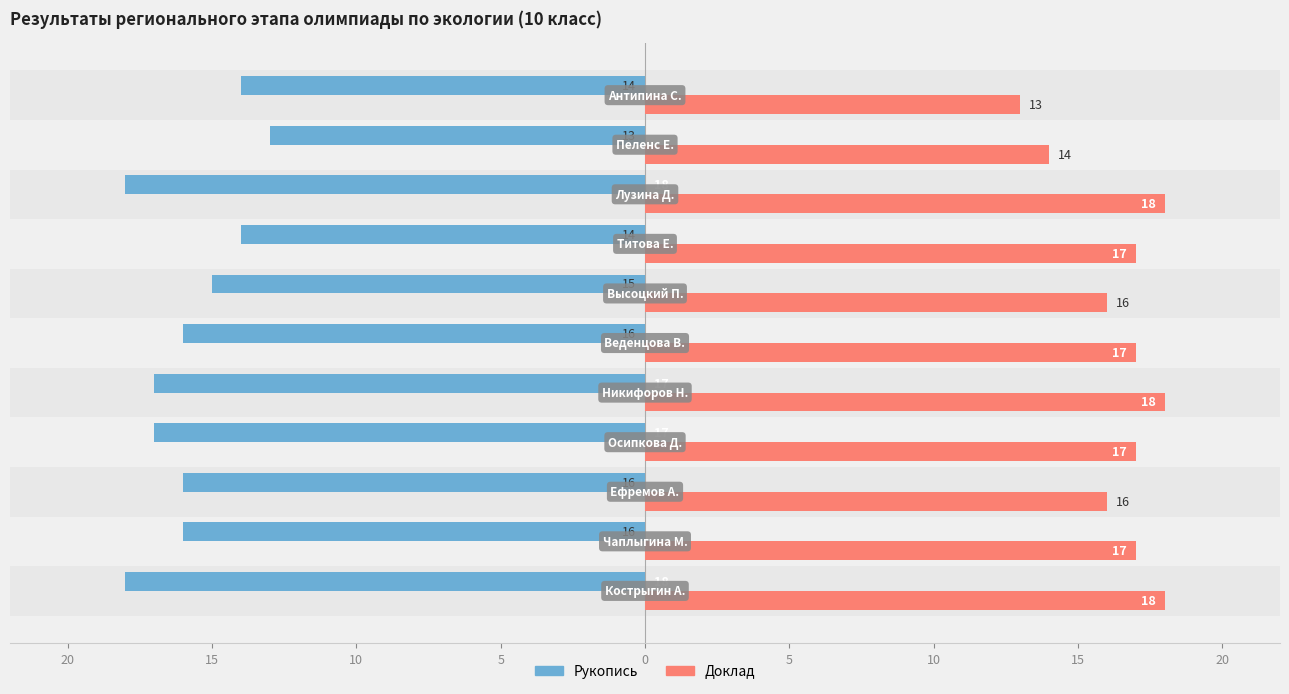

What are all the series names shown in the legend?

Рукопись, Доклад